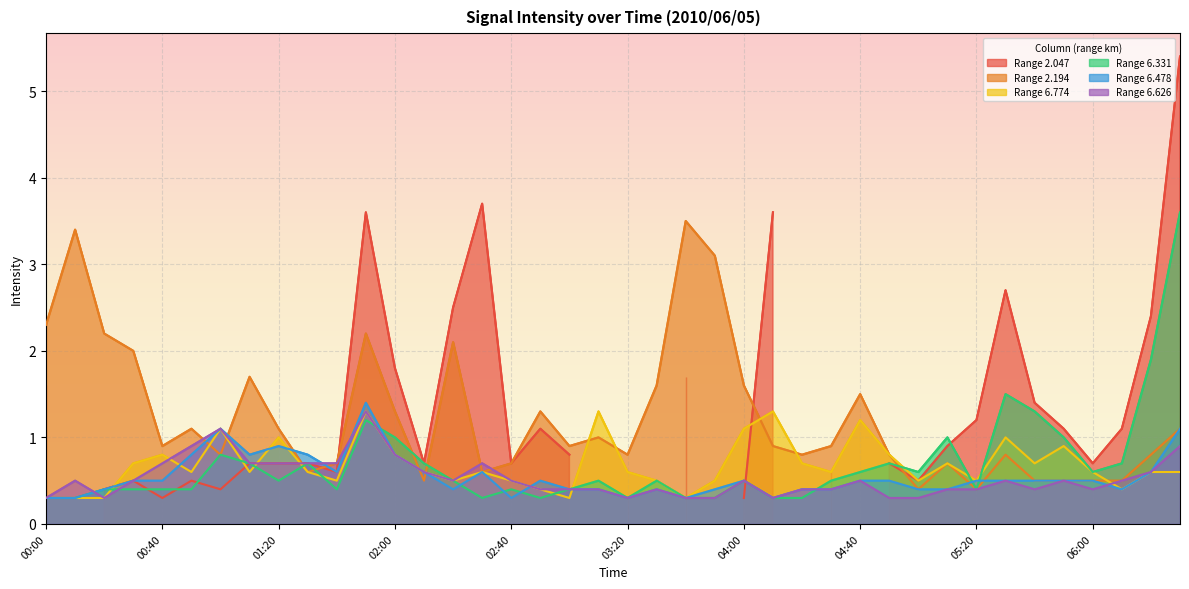

What is the label of the 18th point from the right?

03:40